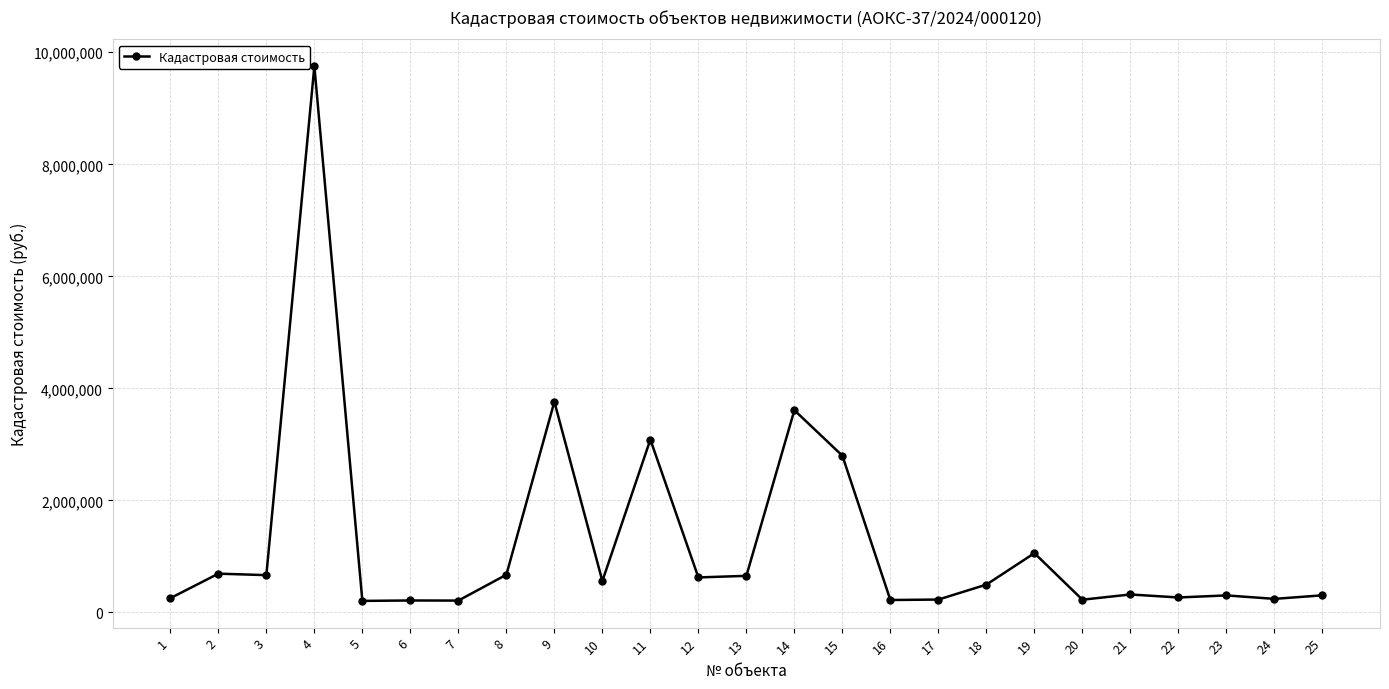

How many data points are less than 496664?

12